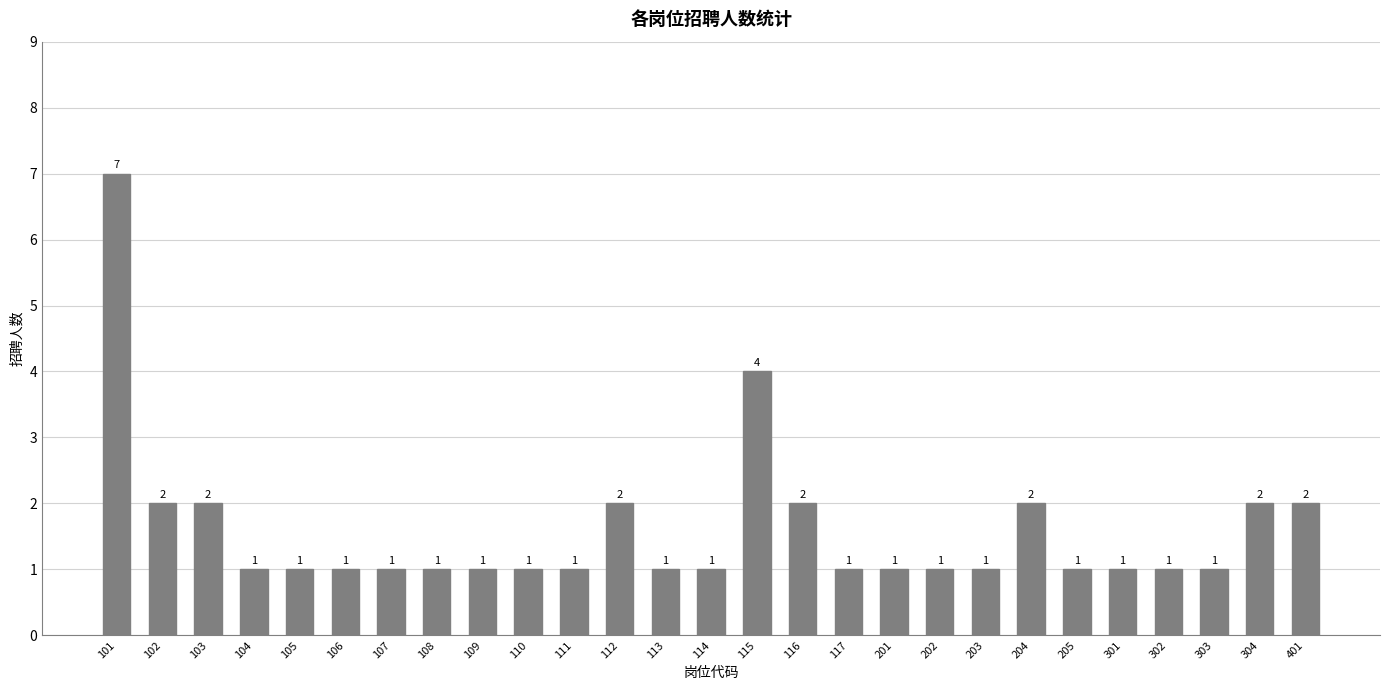

At which label is the value closest to 4?

115